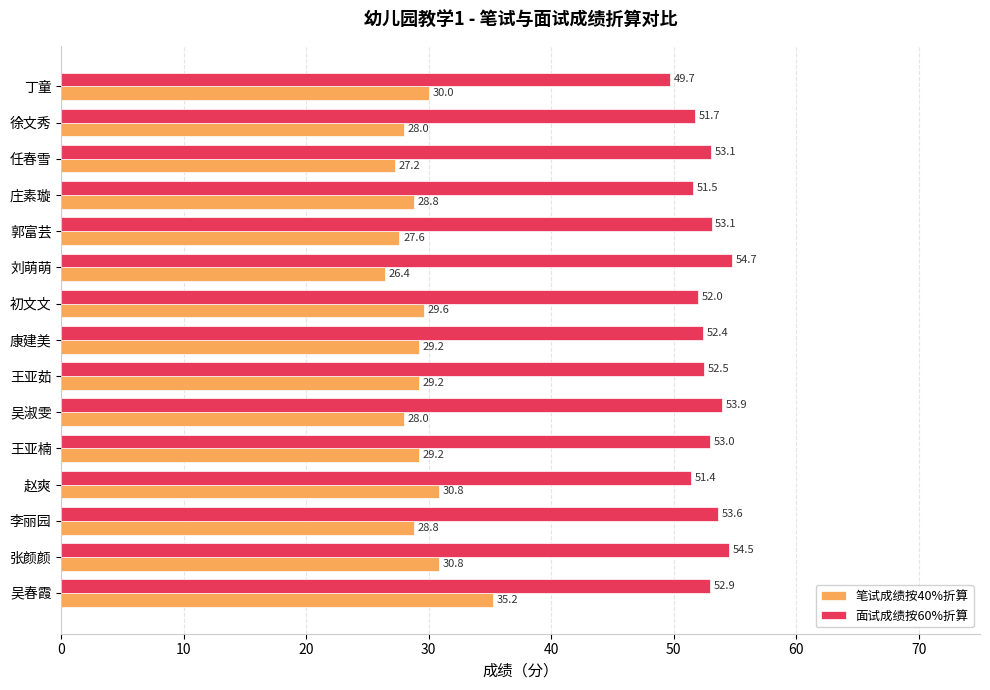

At which label is 面试成绩按60%折算 closest to 52?

初文文